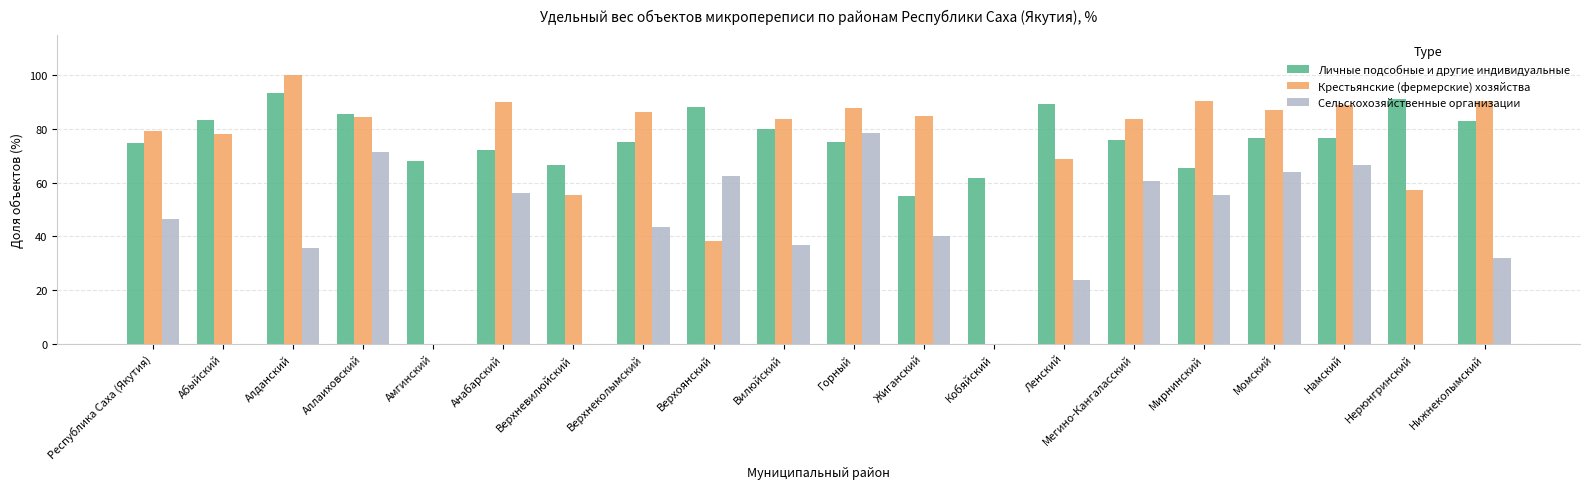

Is the value of Сельскохозяйственные организации at Намский greater than the value of Крестьянские (фермерские) хозяйства at Верхоянский?

Yes